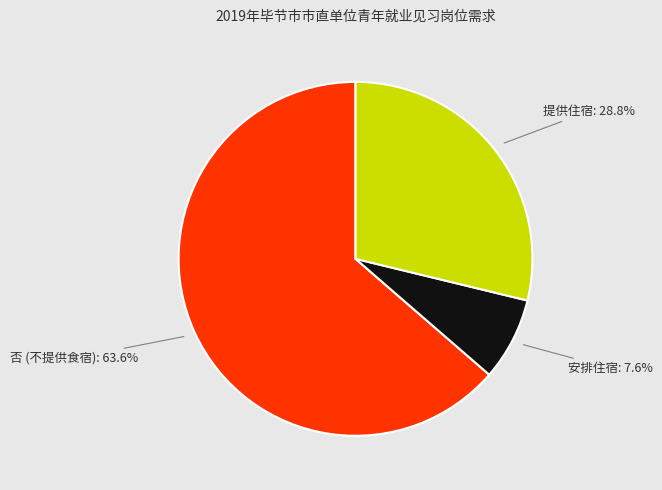

How many slices are in this pie chart?

3